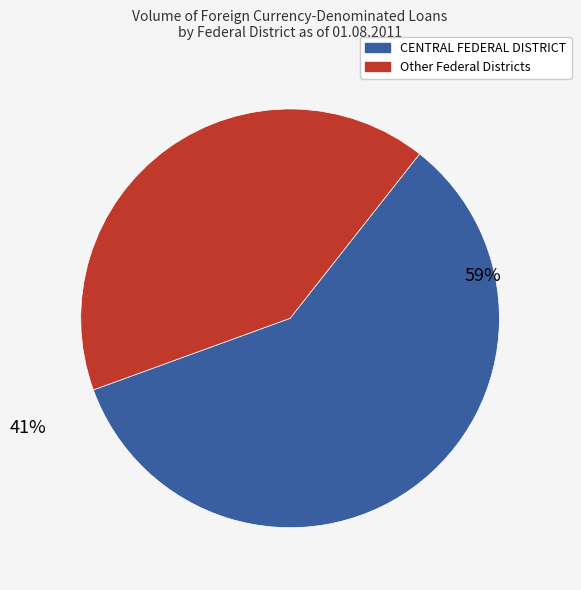

To the nearest percent, what is the average slice percentage?

50%